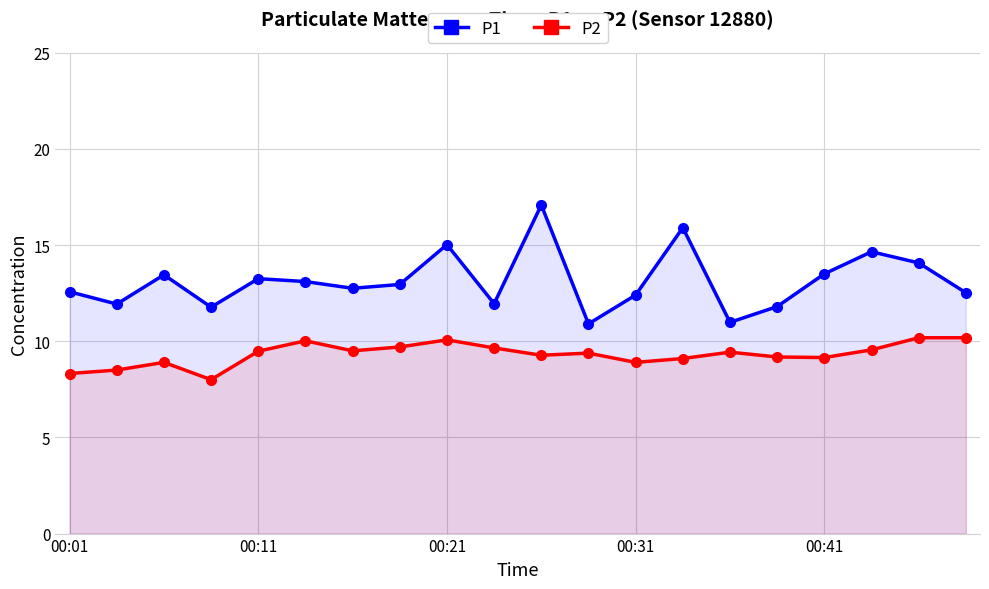

What is the difference between the P2 values at 00:21 and 00:31?

1.2